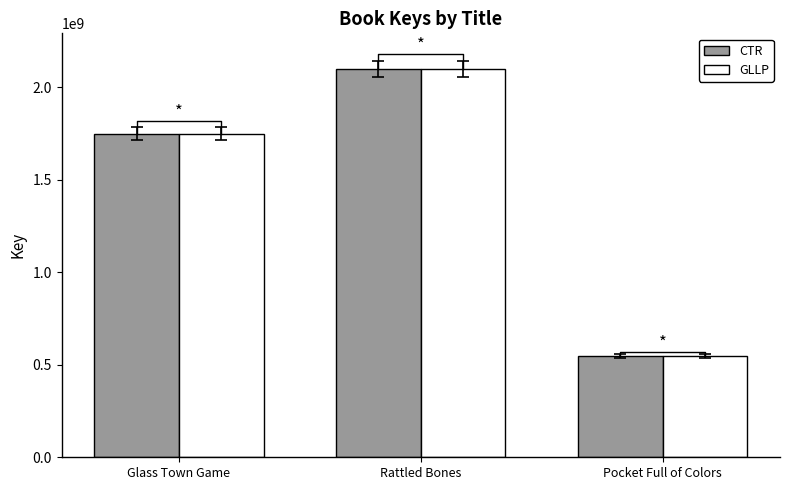

Where does the GLLP series first go above 1748792716?

Rattled Bones